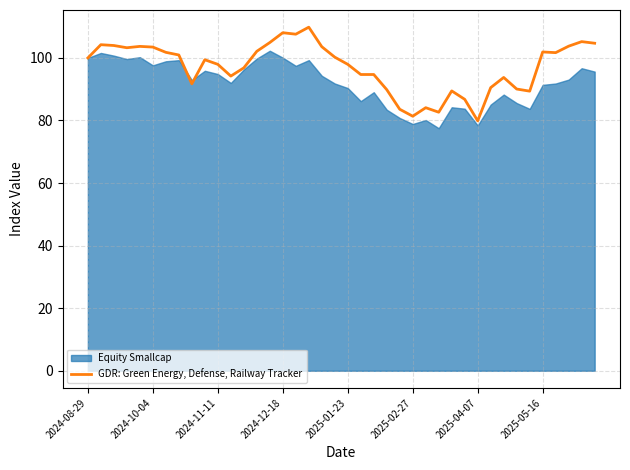

How many lines are shown in the chart?

1